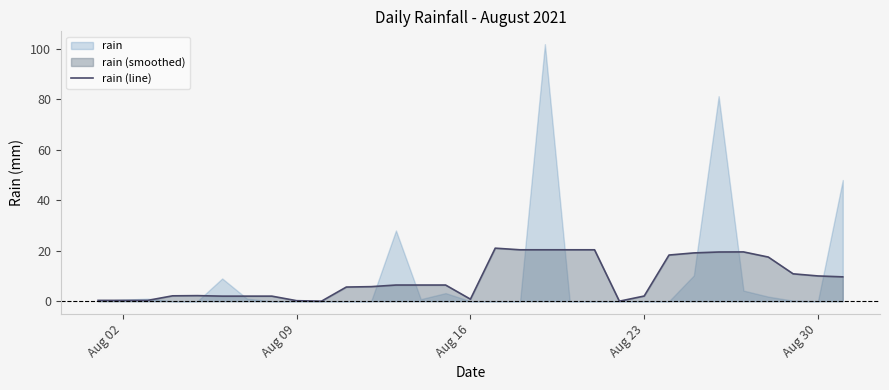

True or false: rain (line) has a value of 2.0 at Aug 23.

True